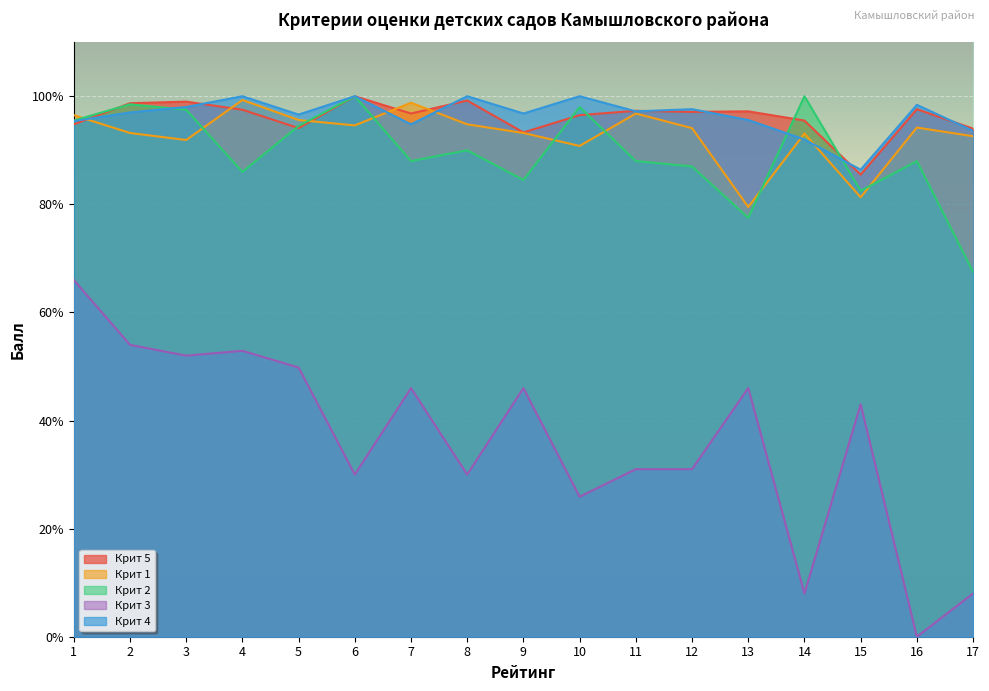

At which category does the chart reach its minimum across all series?

16